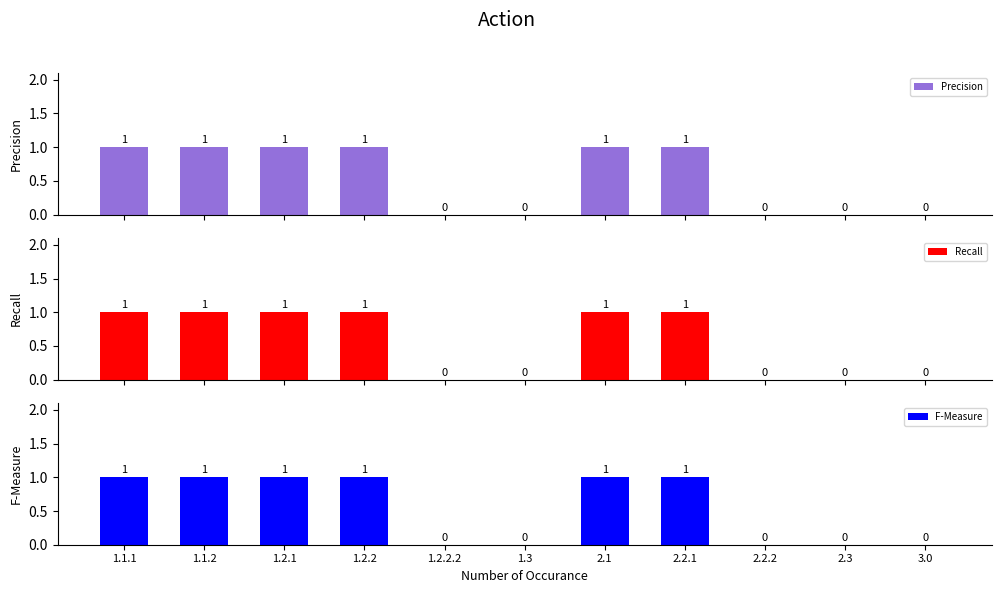

What is the sum of all F-Measure values?

6